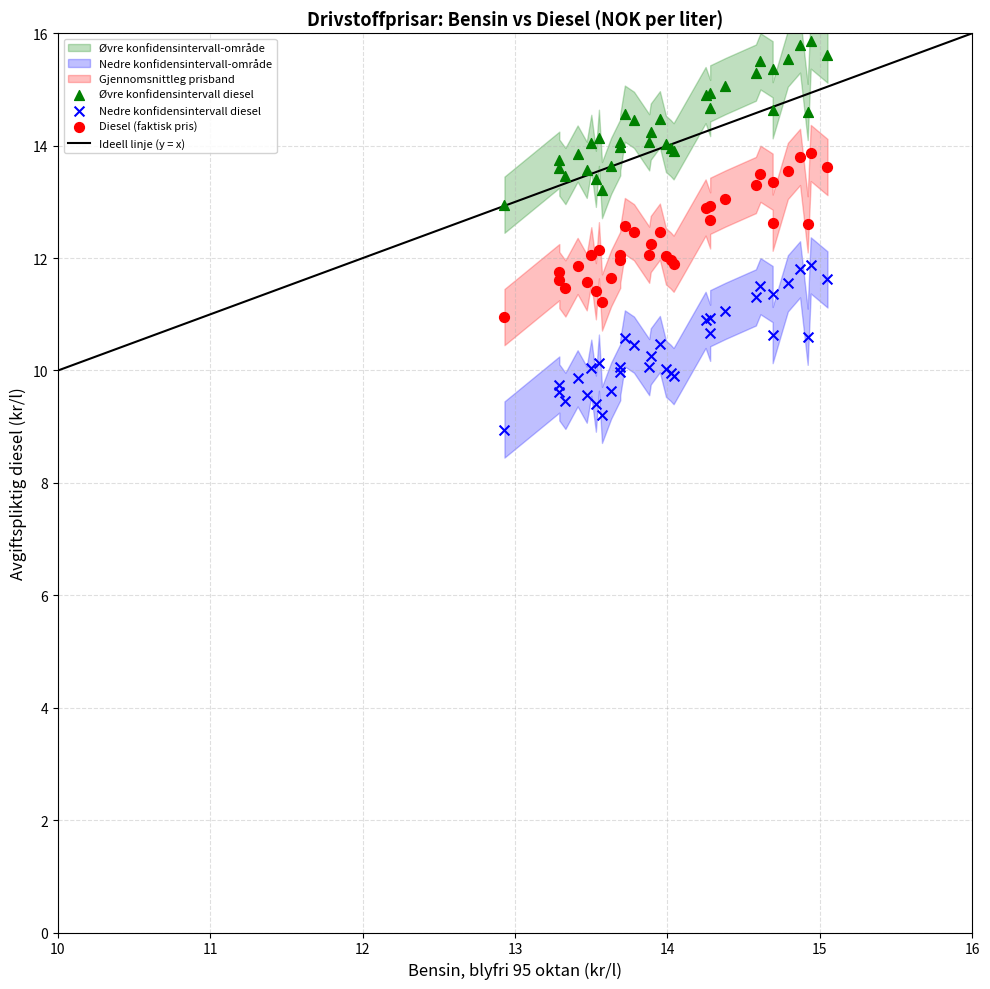

Which series contains the highest Y value?

Øvre konfidensintervall diesel